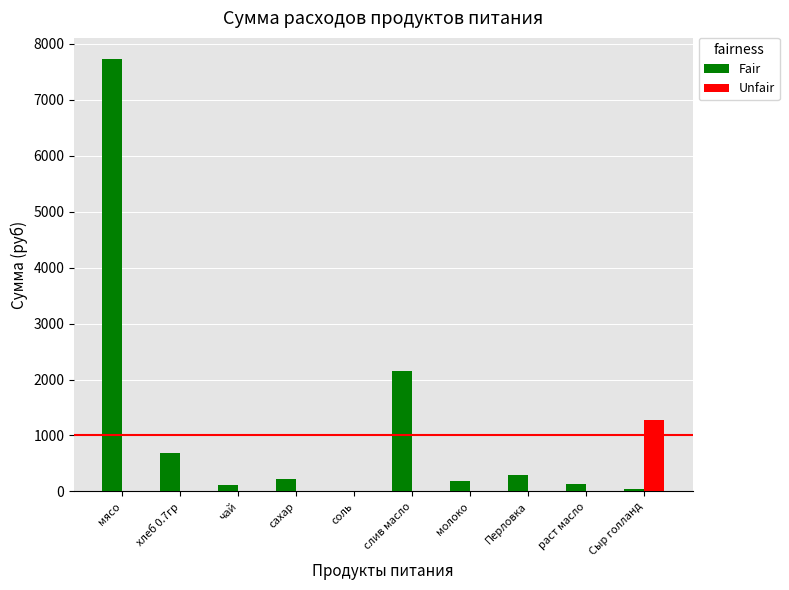

At which label does Fair first exceed 229?

мясо